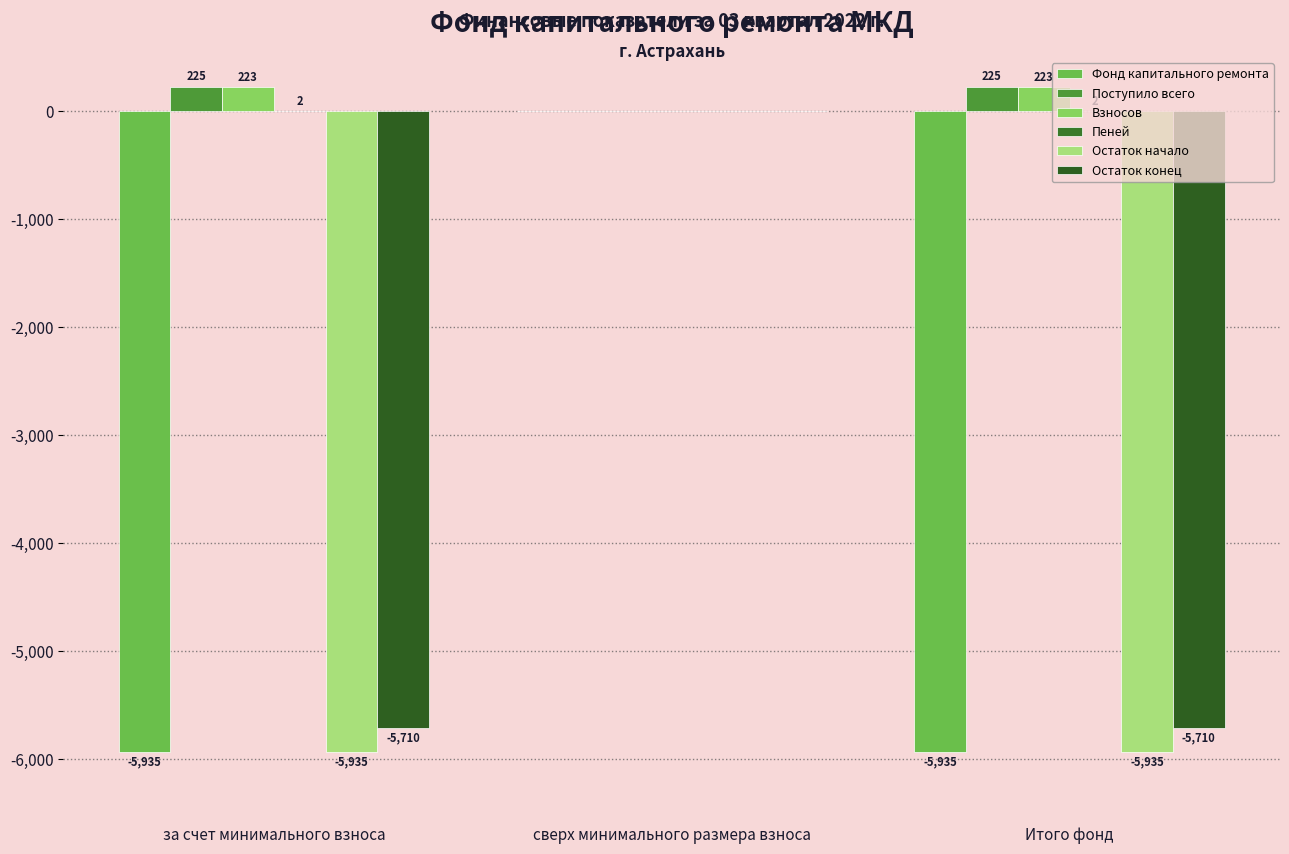

What is the average value of the Остаток начало series?

-3956.9